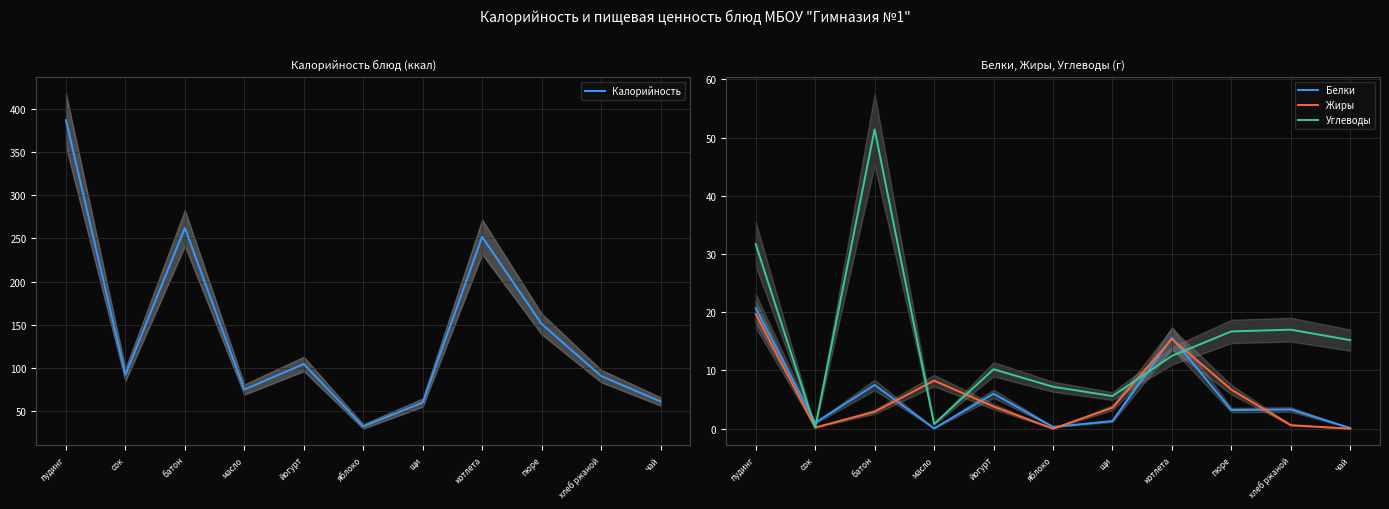

Reading left to right, extract all data points from this chart.

Калорийность: 387.0	92.0	262.0	74.8	104.4	32.0	59.7	251.7	150.8	90.5	61.0
Белки: 20.7	1.0	7.5	0.1	6.0	0.3	1.3	15.6	3.2	3.3	0.1
Жиры: 19.7	0.2	2.9	8.2	3.8	0.0	3.6	15.4	6.7	0.6	0.0
Углеводы: 31.7	0.2	51.4	0.8	10.2	7.2	5.6	12.5	16.7	17.0	15.2